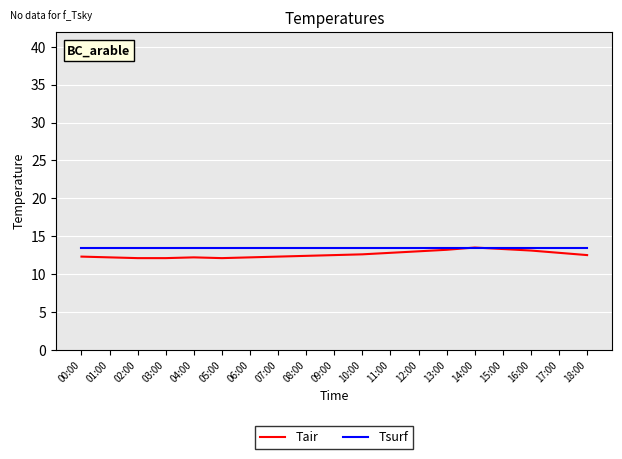

The Tair series shows 7.4 at 04:00. True or false?

False